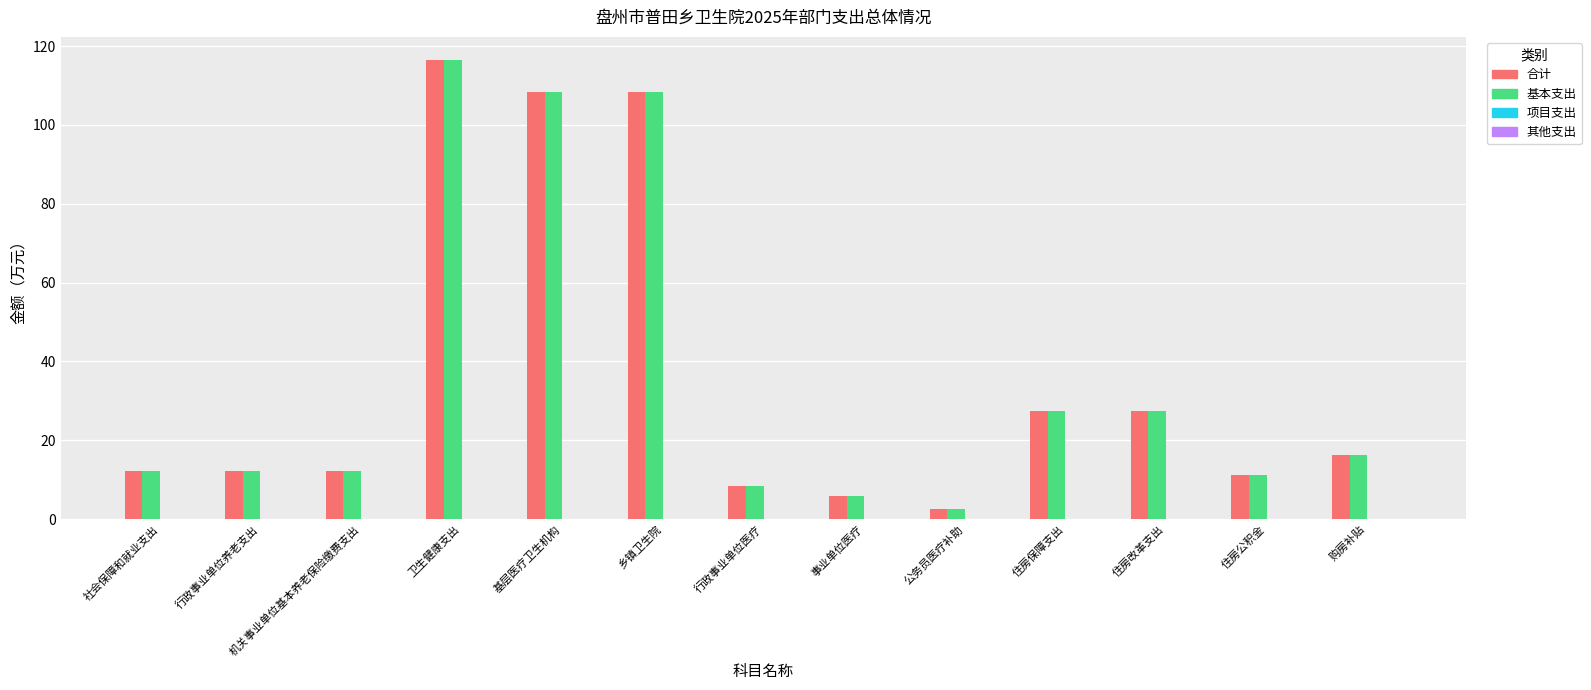

How many bars are there in each group?

2